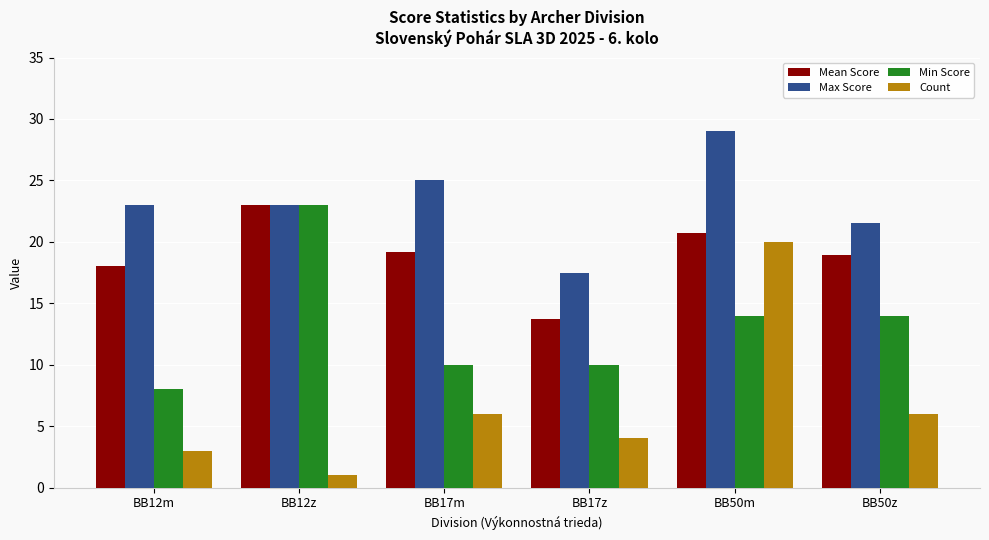

List the series in order of their overall mean, highest first.

Max Score, Mean Score, Min Score, Count